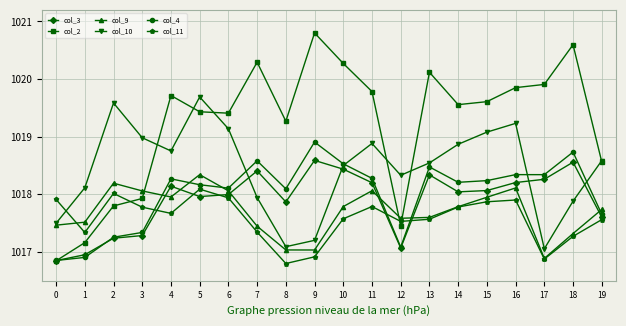

Rank the series by their maximum value, from lowest to highest.

col_11, col_9, col_3, col_4, col_10, col_2